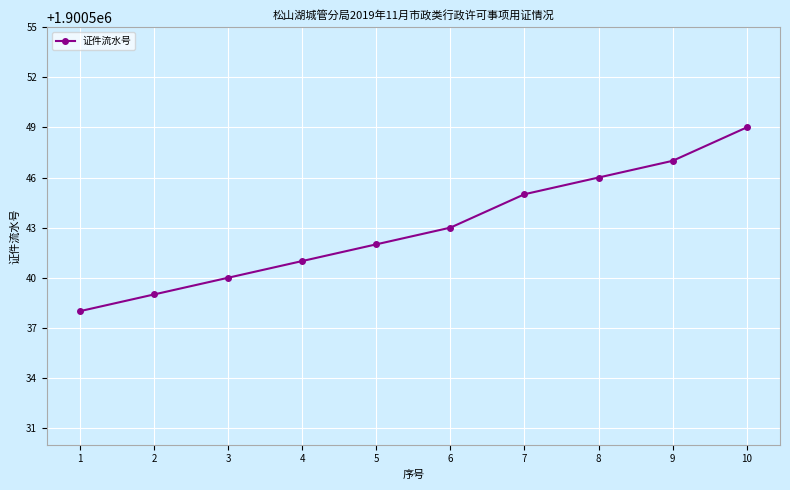

Which category has the lowest value across all series?

1